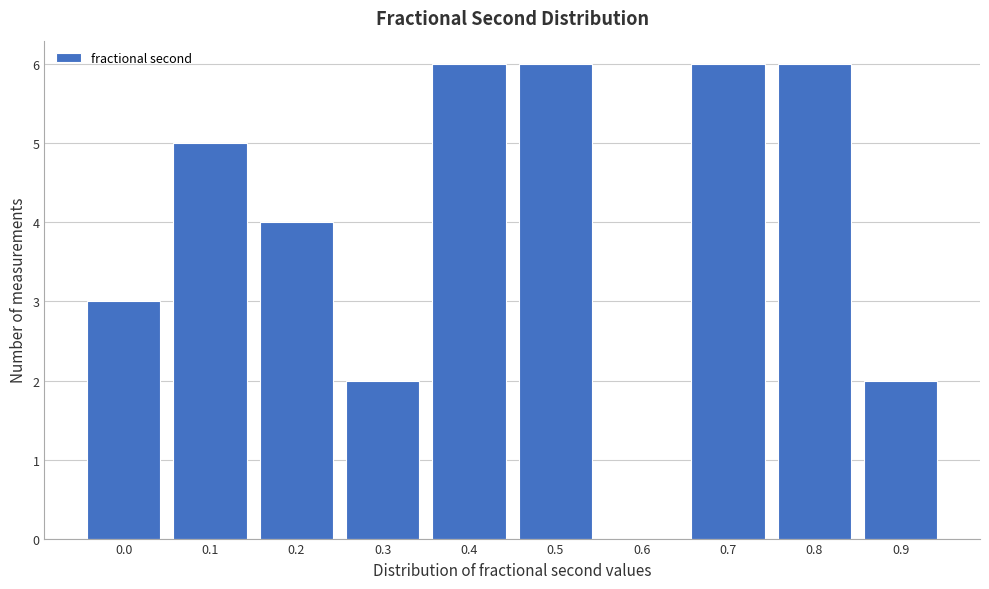

Reading left to right, extract all data points from this chart.

0.0=3	0.1=5	0.2=4	0.3=2	0.4=6	0.5=6	0.6=0	0.7=6	0.8=6	0.9=2